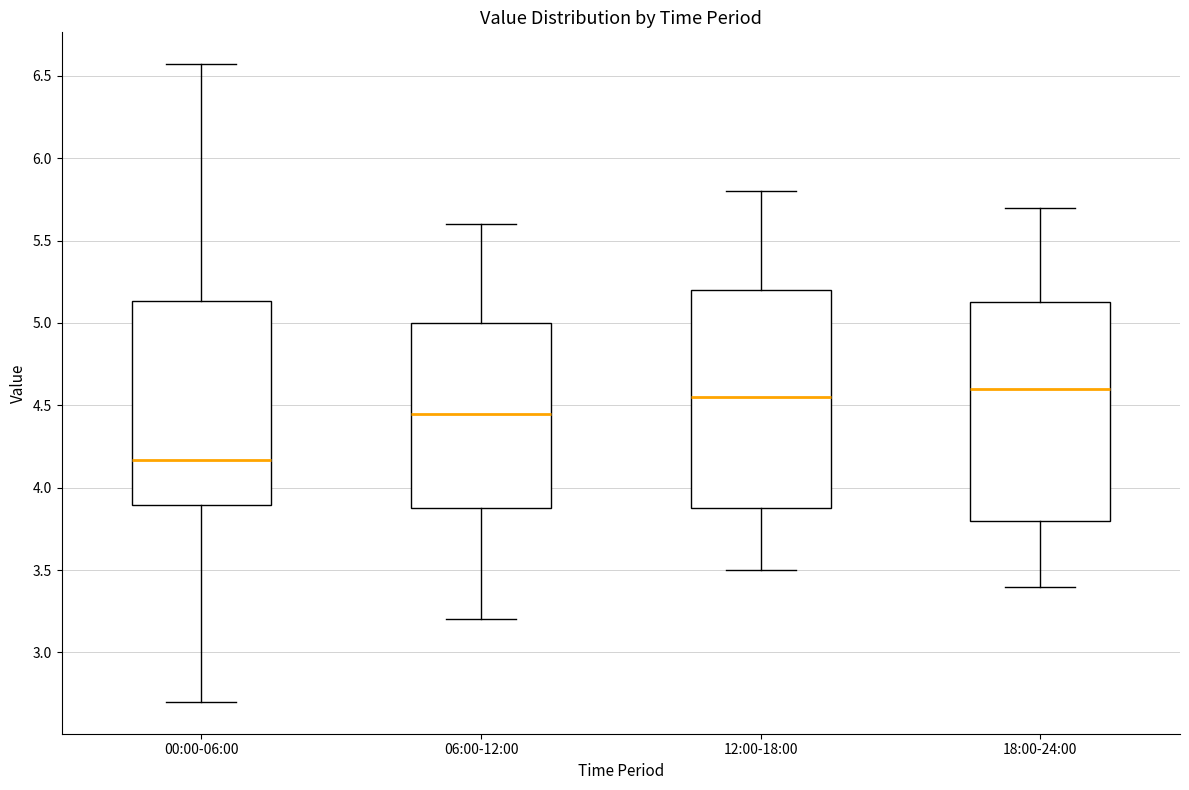

Where does the upper whisker of the box for 00:00-06:00 end on the y-axis? The values are not printed on the chart, so give them approximately, as read against the axis.

6.55